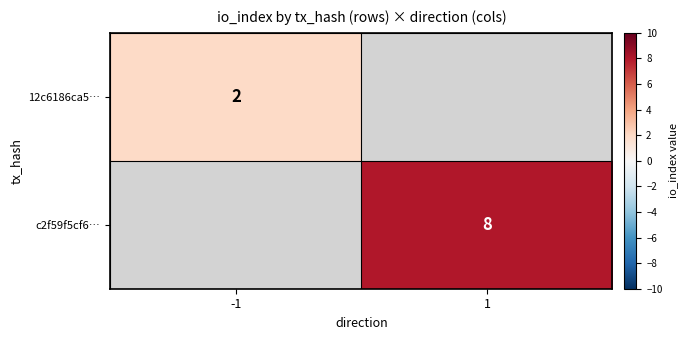

Which label corresponds to the largest value in the chart?

1